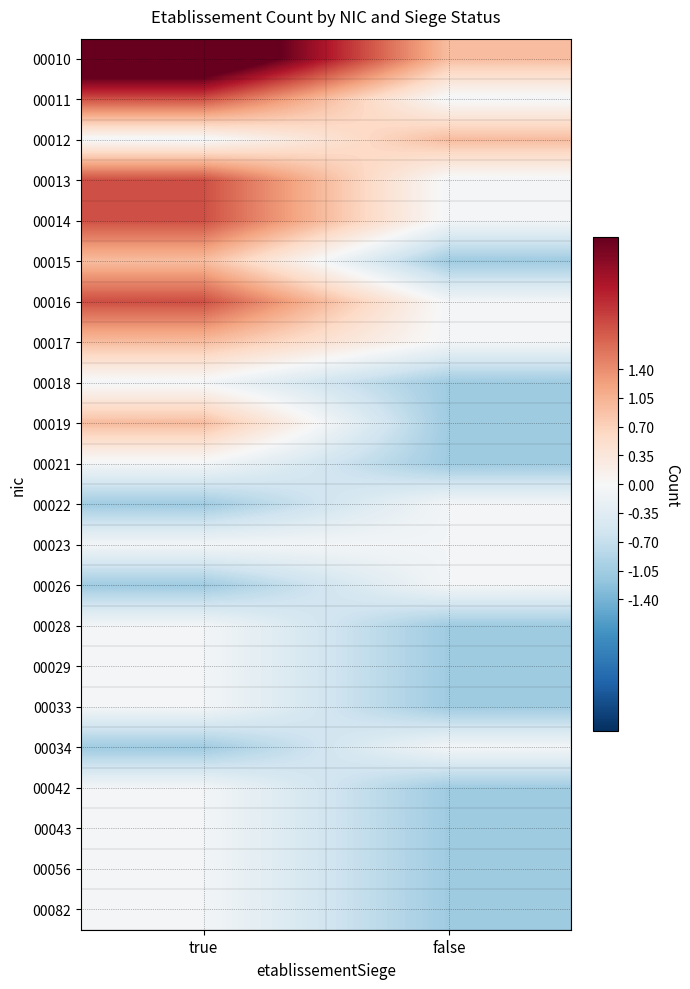

Count the number of categories in the chart.

2